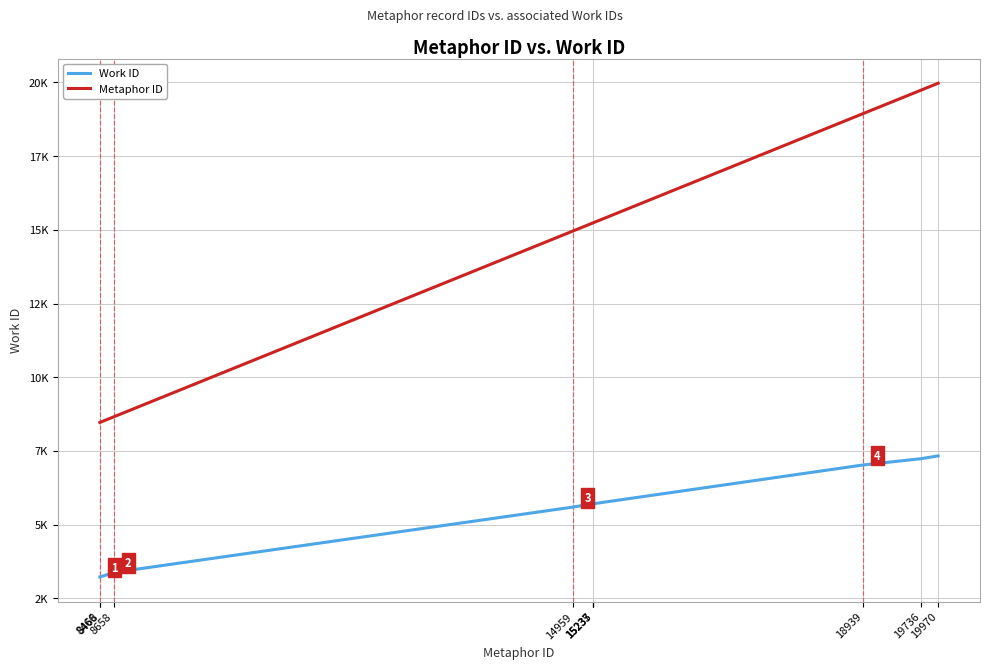

True or false: Metaphor ID and Work ID cross at least once.

False